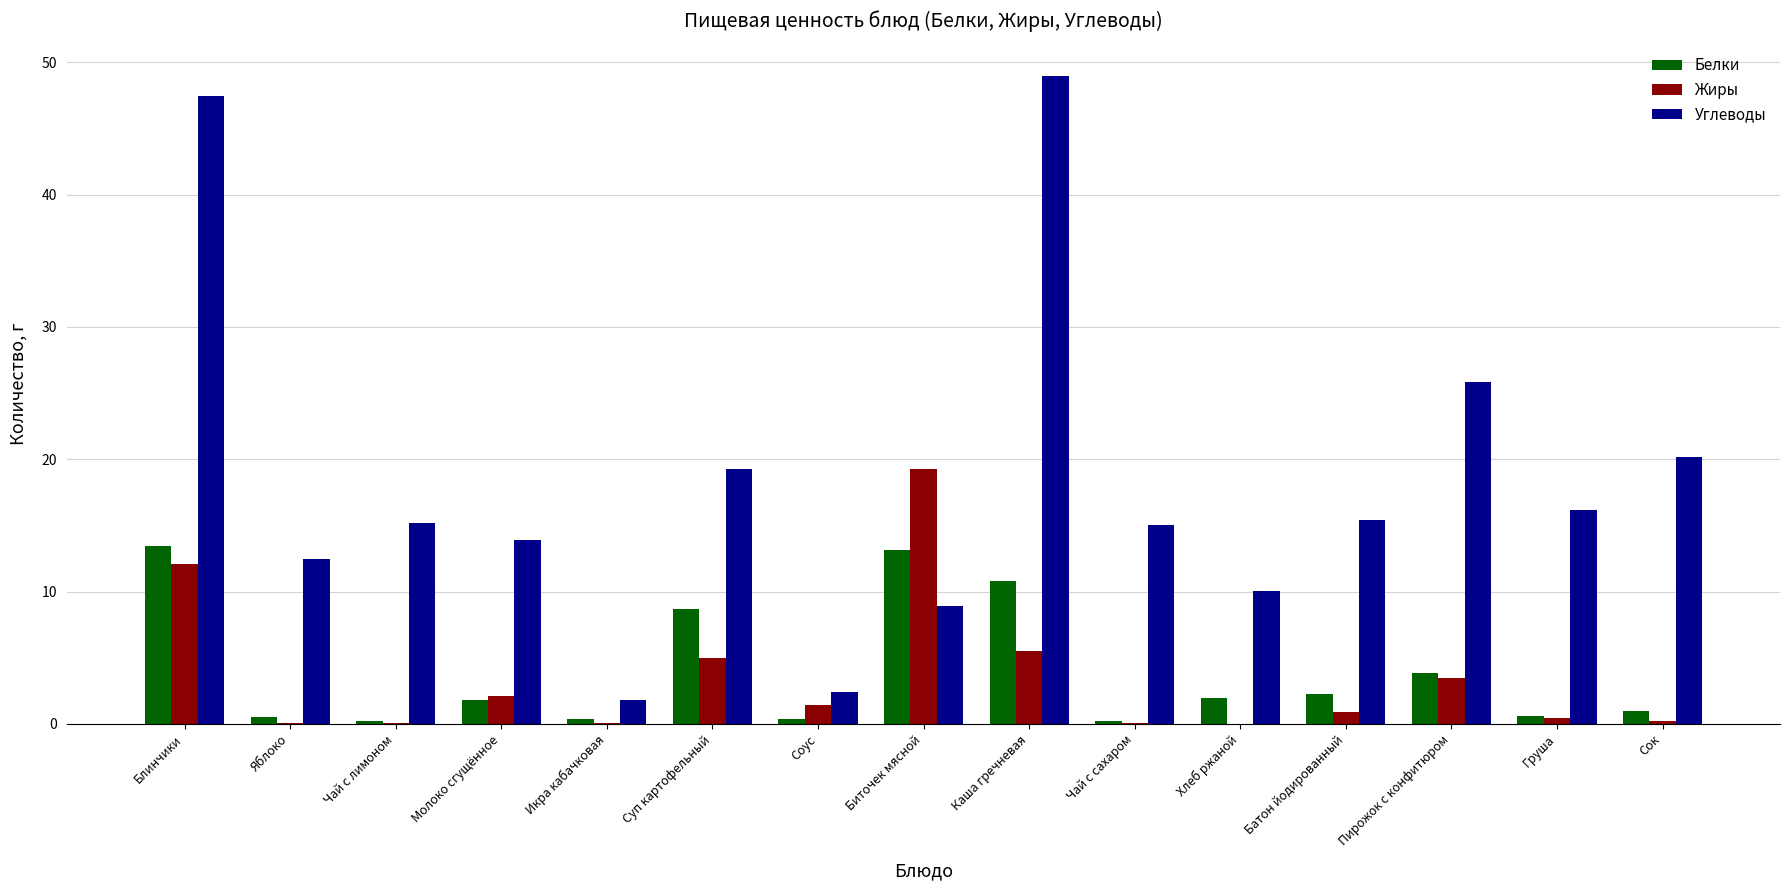

At which label is Белки closest to 6?

Пирожок с конфитюром